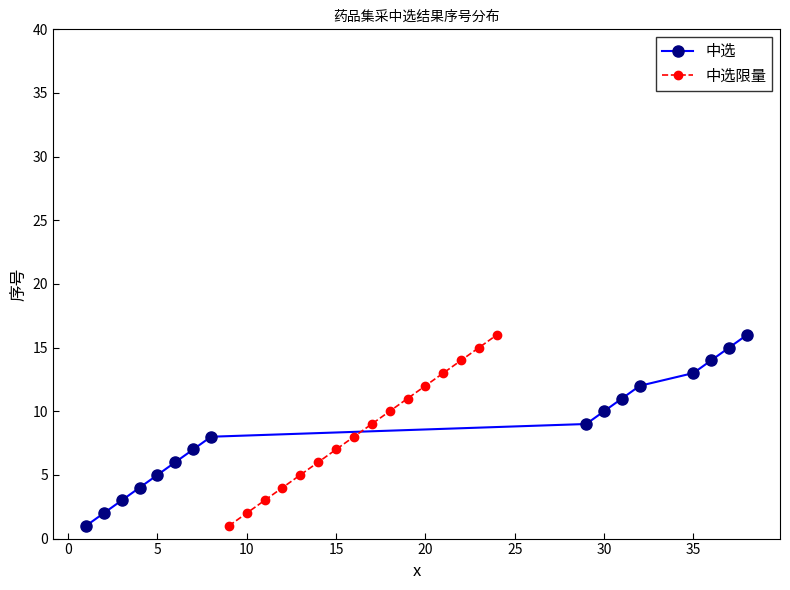

What is the maximum value shown in the chart?

16